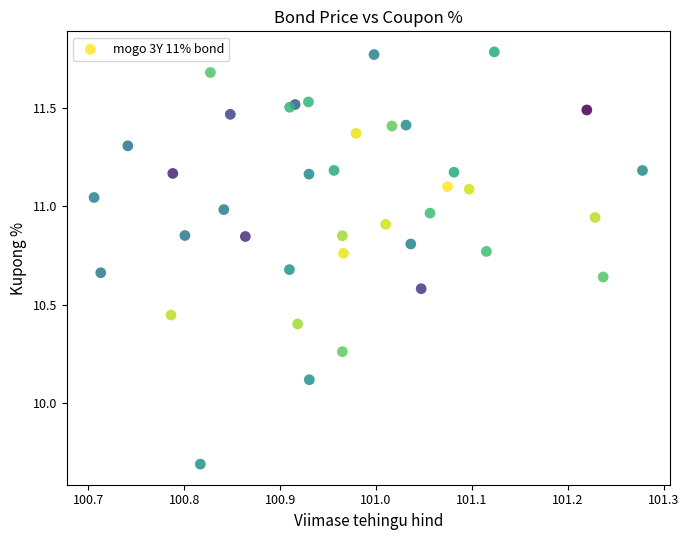

What Y value in the scatter plot is closest to 10?

10.1